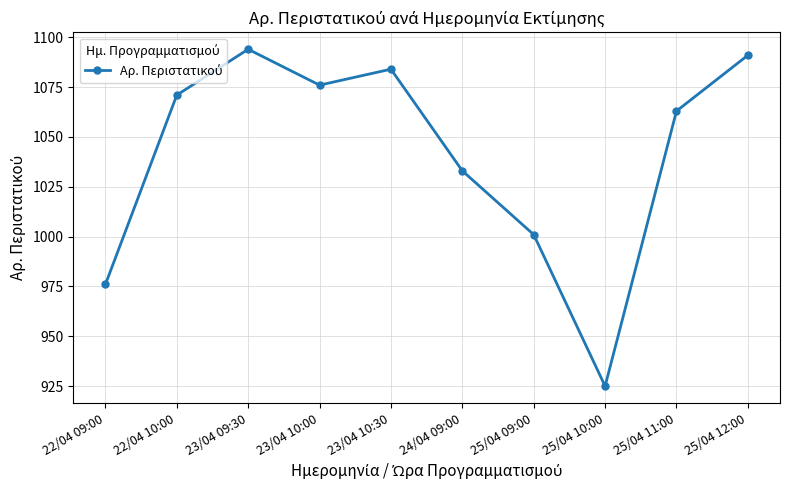

What is the sum of the values at 25/04 09:00 and 25/04 12:00?

2092